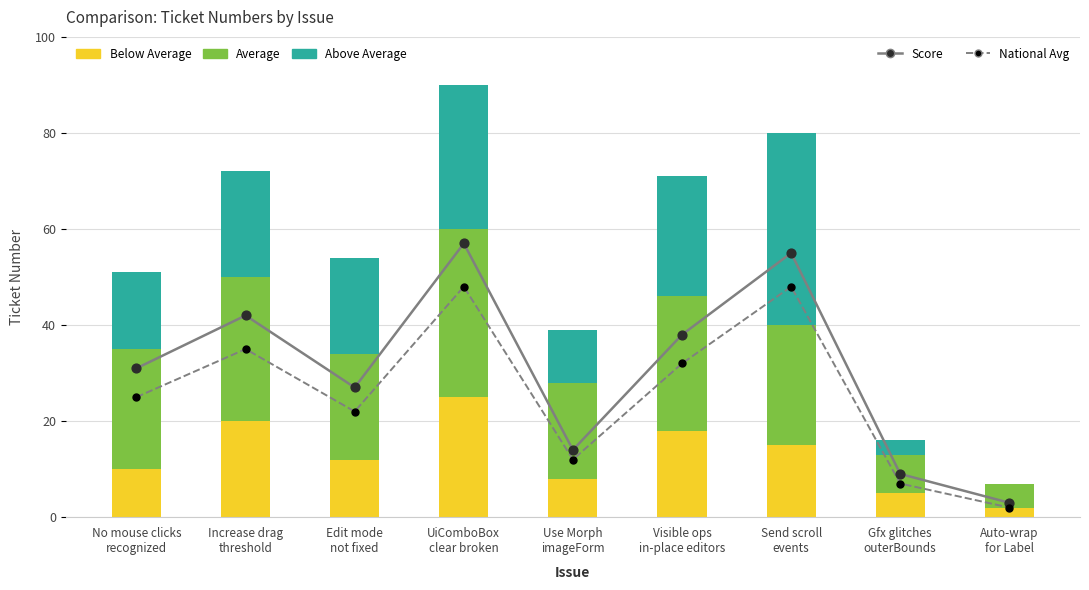

Which series has the largest total across all categories?

Score